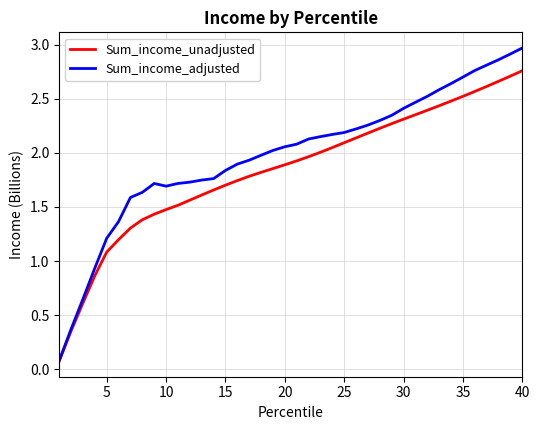

List the series in order of their peak value, highest first.

Sum_income_adjusted, Sum_income_unadjusted